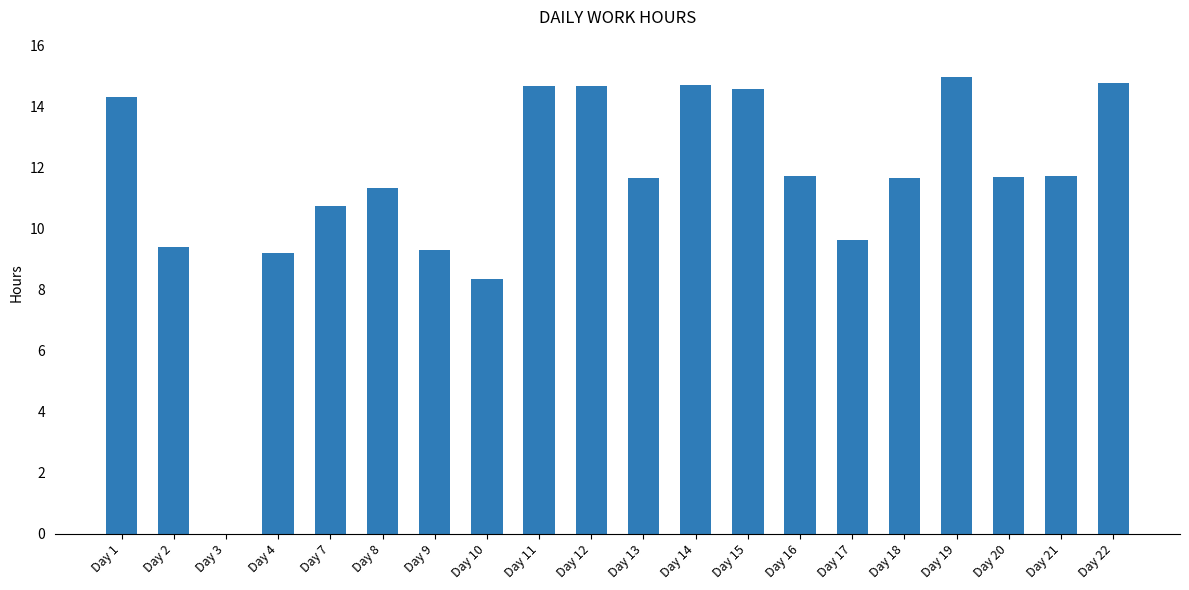

How many positive values are there?

19